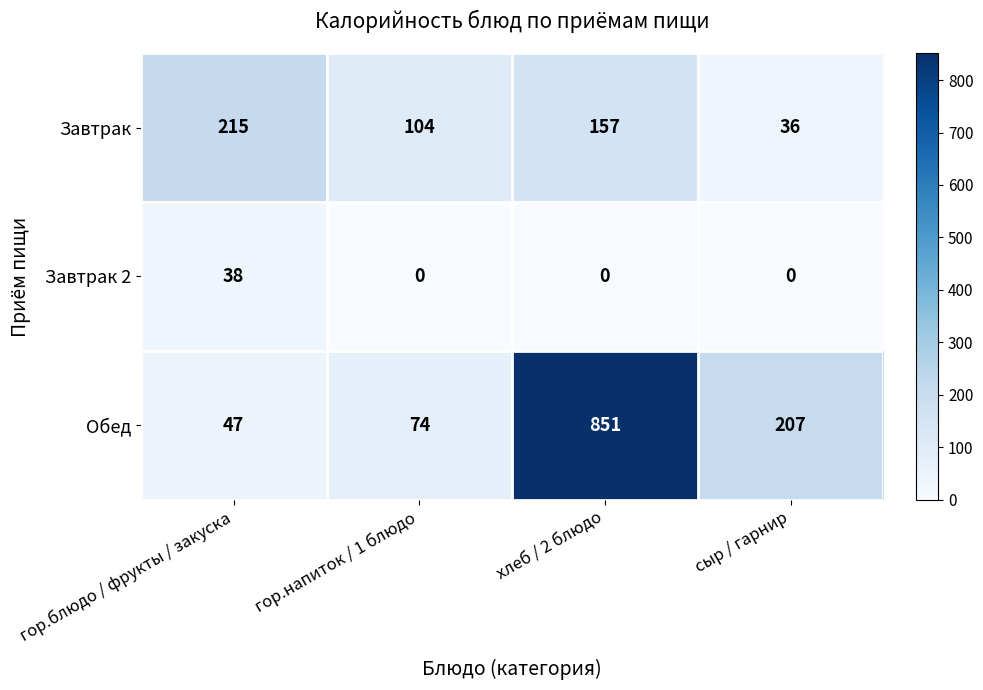

List the series in order of their overall mean, highest first.

Обед, Завтрак, Завтрак 2